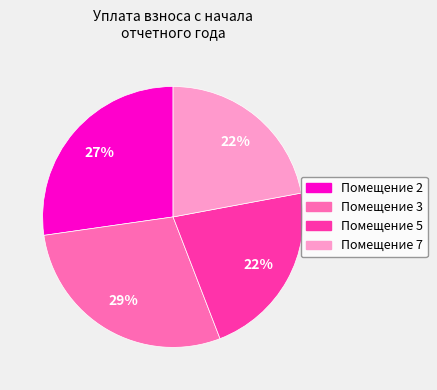

True or false: Помещение 7 accounts for 9% of the total.

False